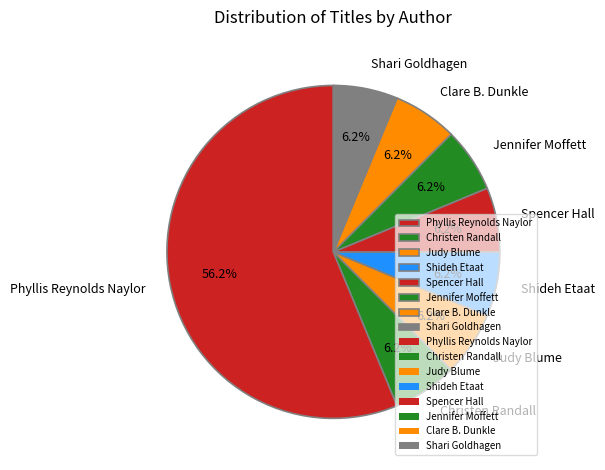

Which category has the biggest portion of the pie?

Phyllis Reynolds Naylor